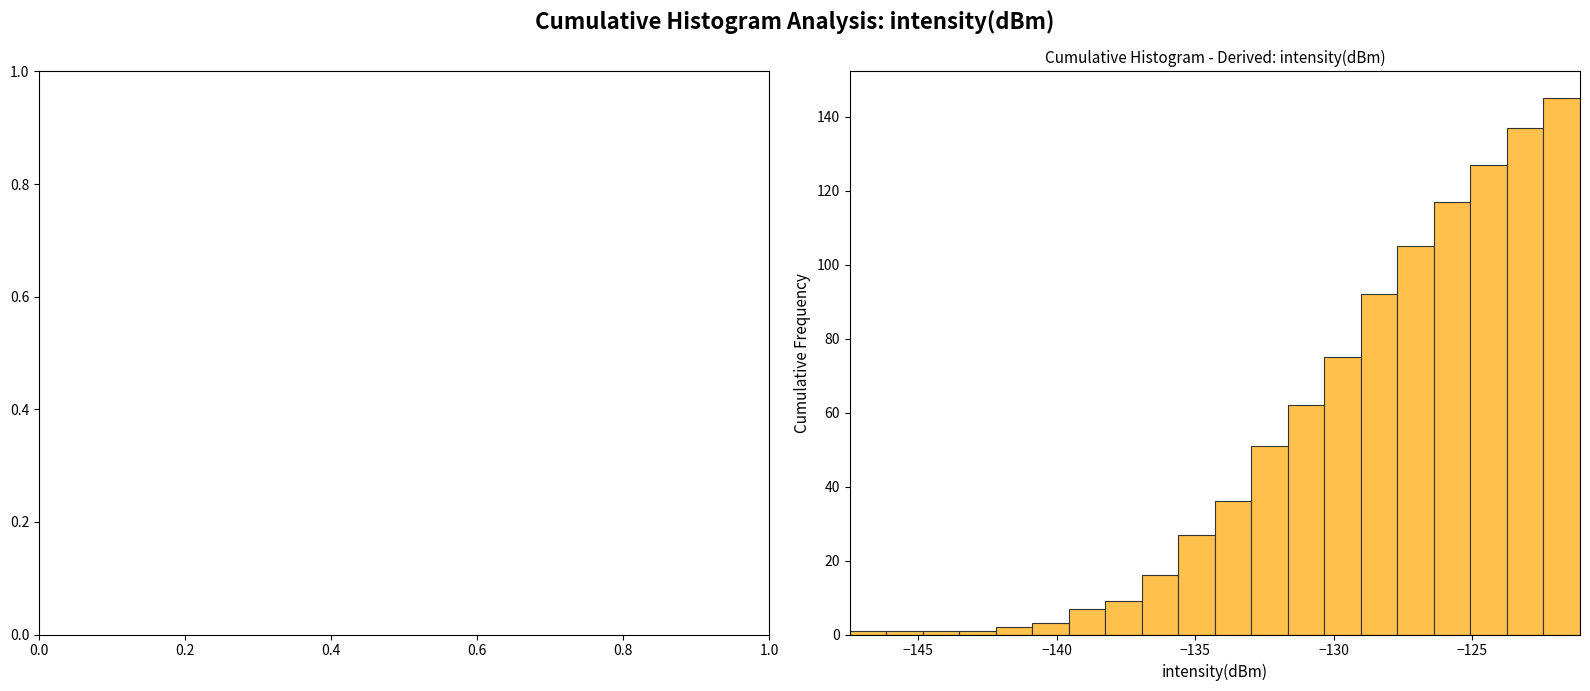

Read against the x-axis, roughly where is the centre of the tallest bar?

-122.0